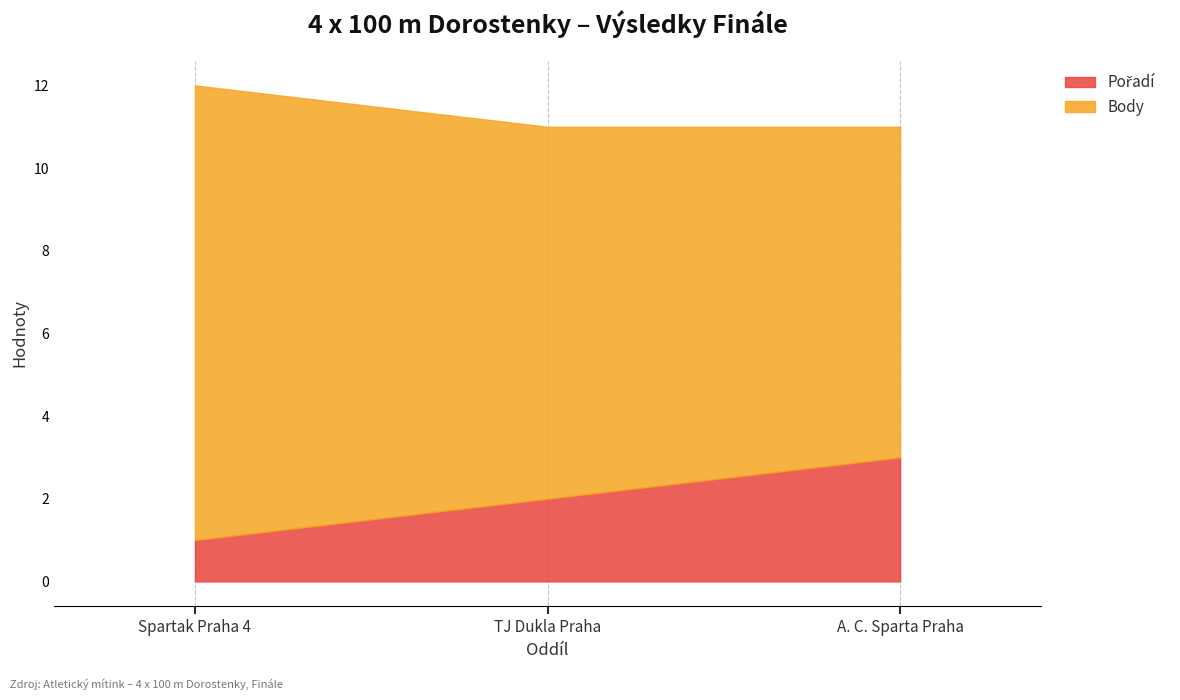

What is the difference between the maximum and minimum values in the Pořadí series?

2